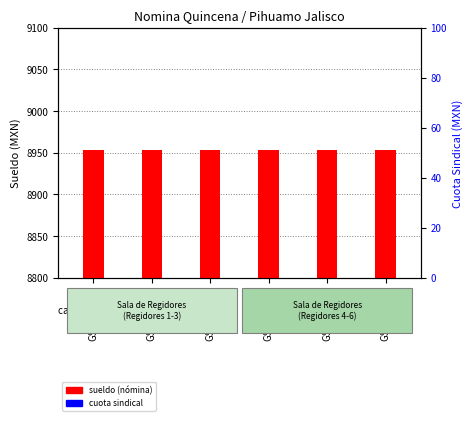

What is the average value of the cuota sindical series?

447.6